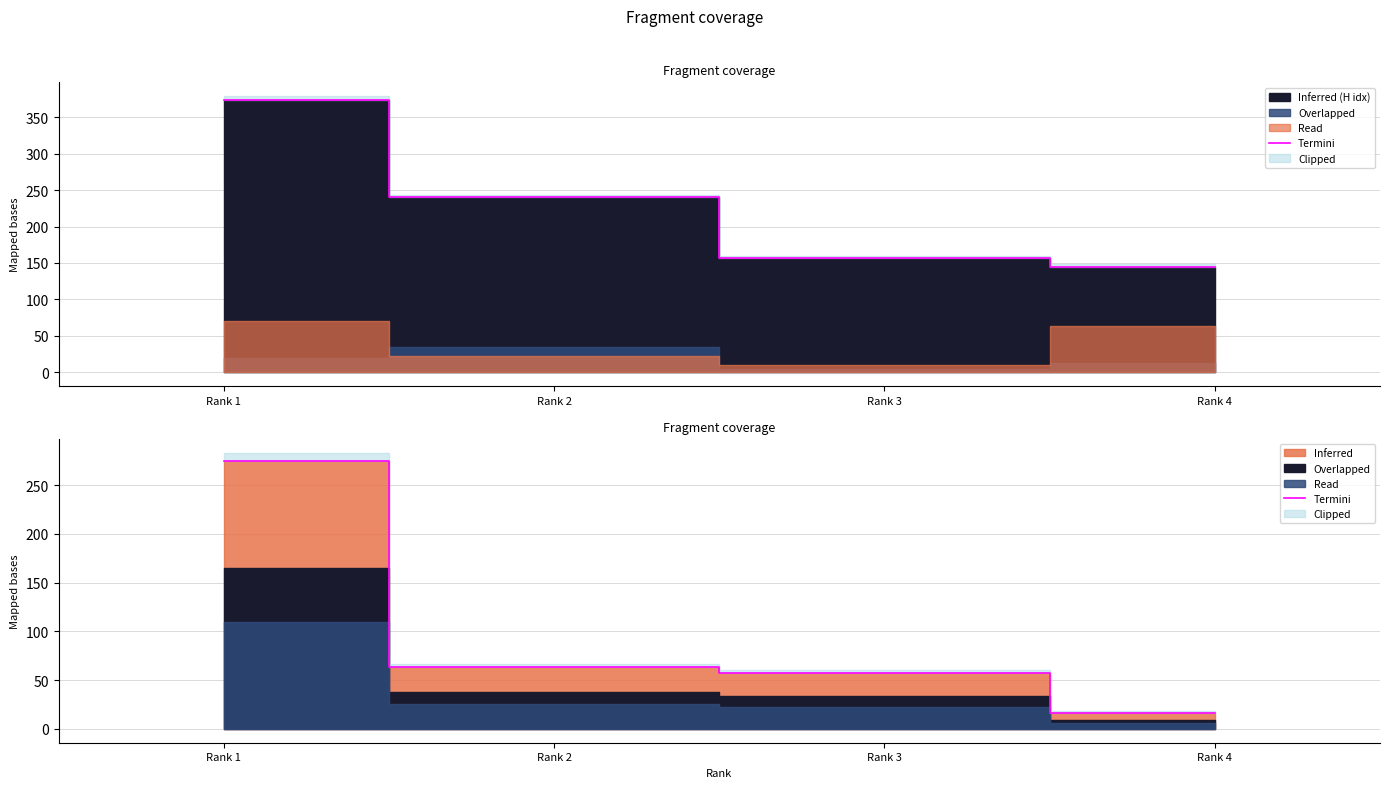

Reading right to left, what are all the values shown in this chart?

16	57	63	275